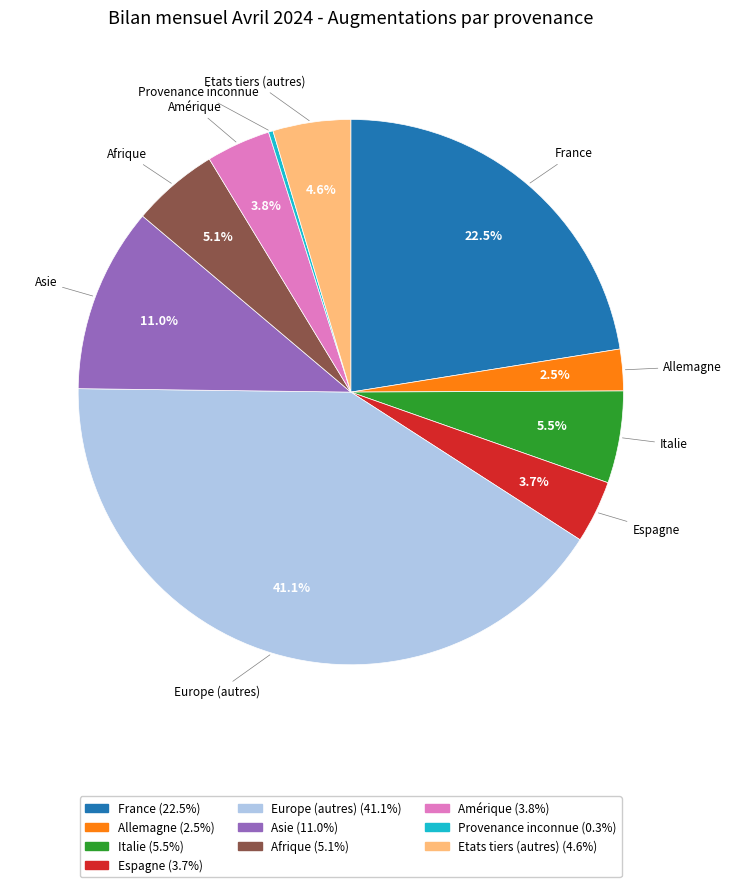

Is Allemagne (2.5%) the majority of the pie?

No